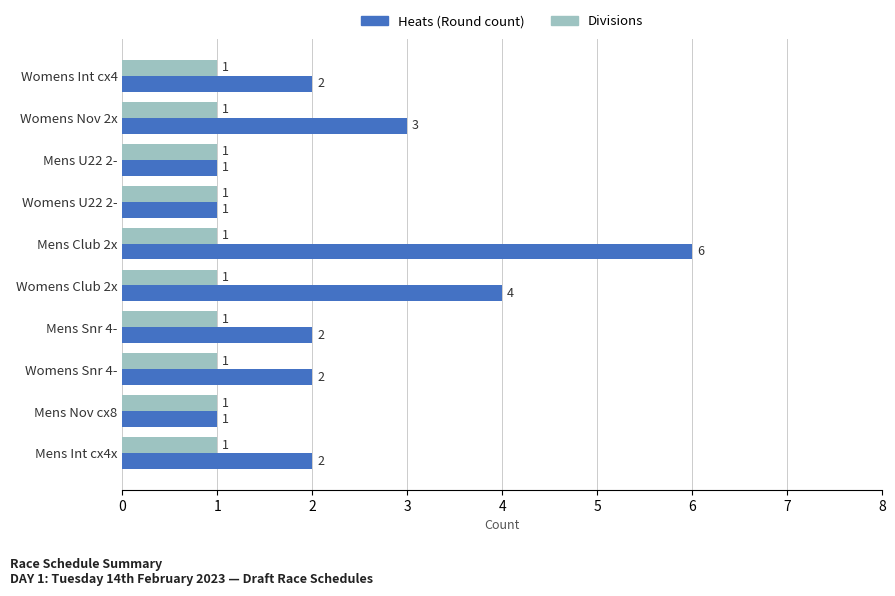

What is the lowest value of the Heats (Round count) series?

1